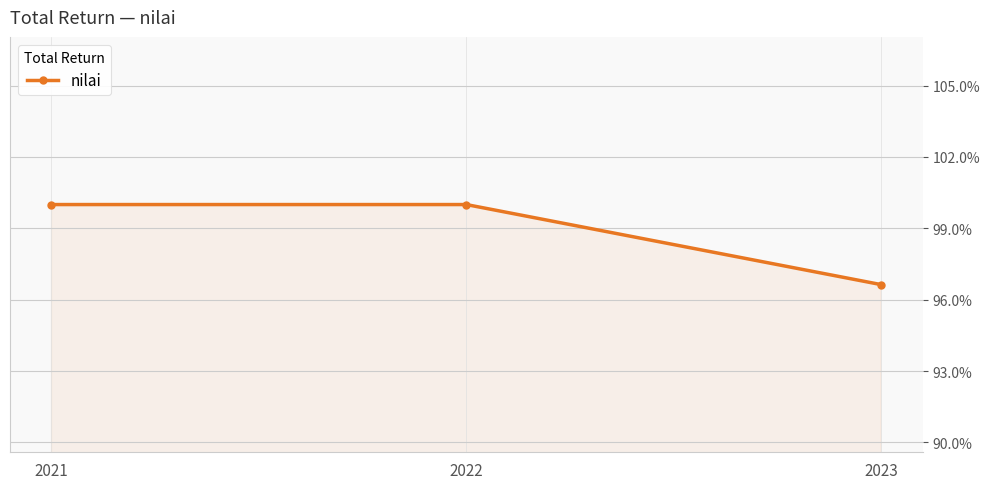

Where is the data nearest to the value 98?

2023